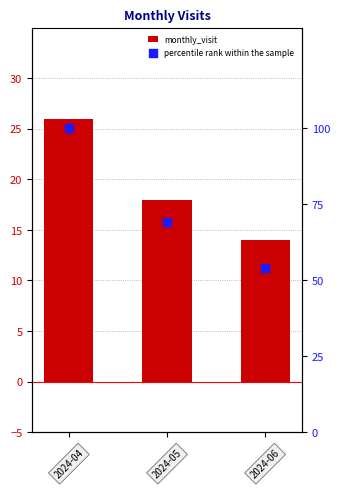

What are all the series names shown in the legend?

monthly_visit, percentile rank within the sample